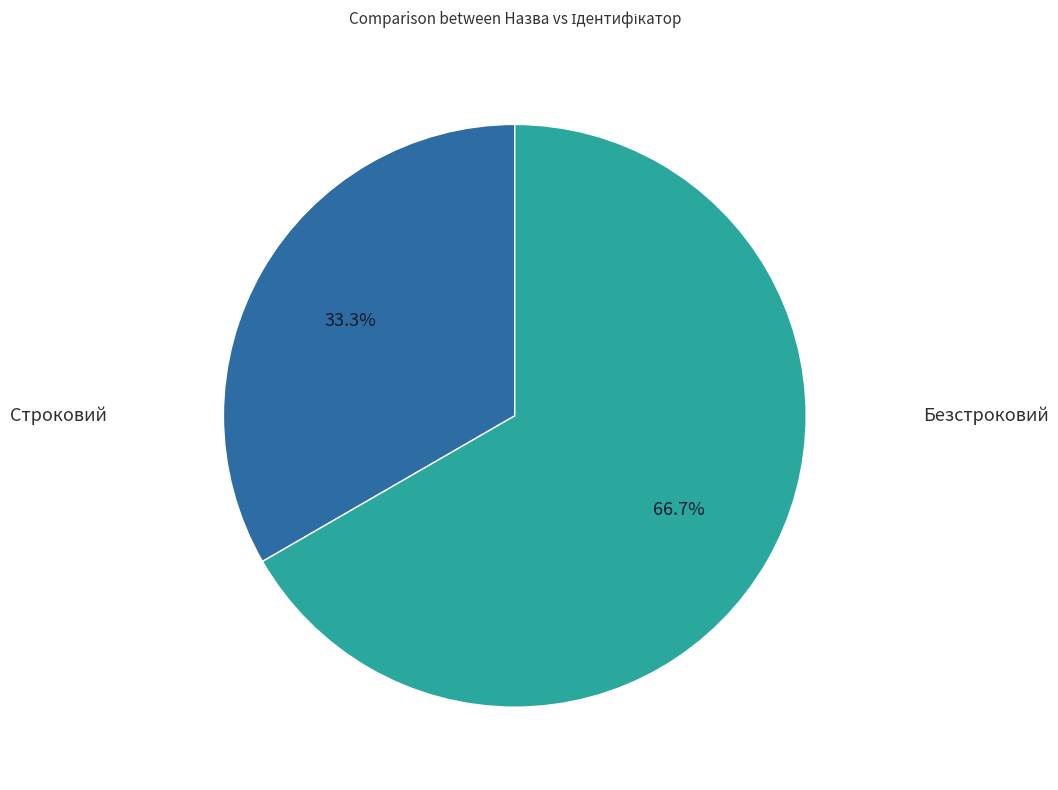

Which has a higher value, Строковий or Безстроковий?

Безстроковий